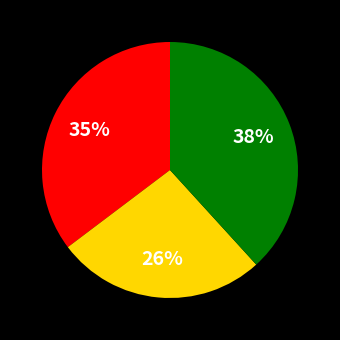

Is there a majority slice in this chart?

No